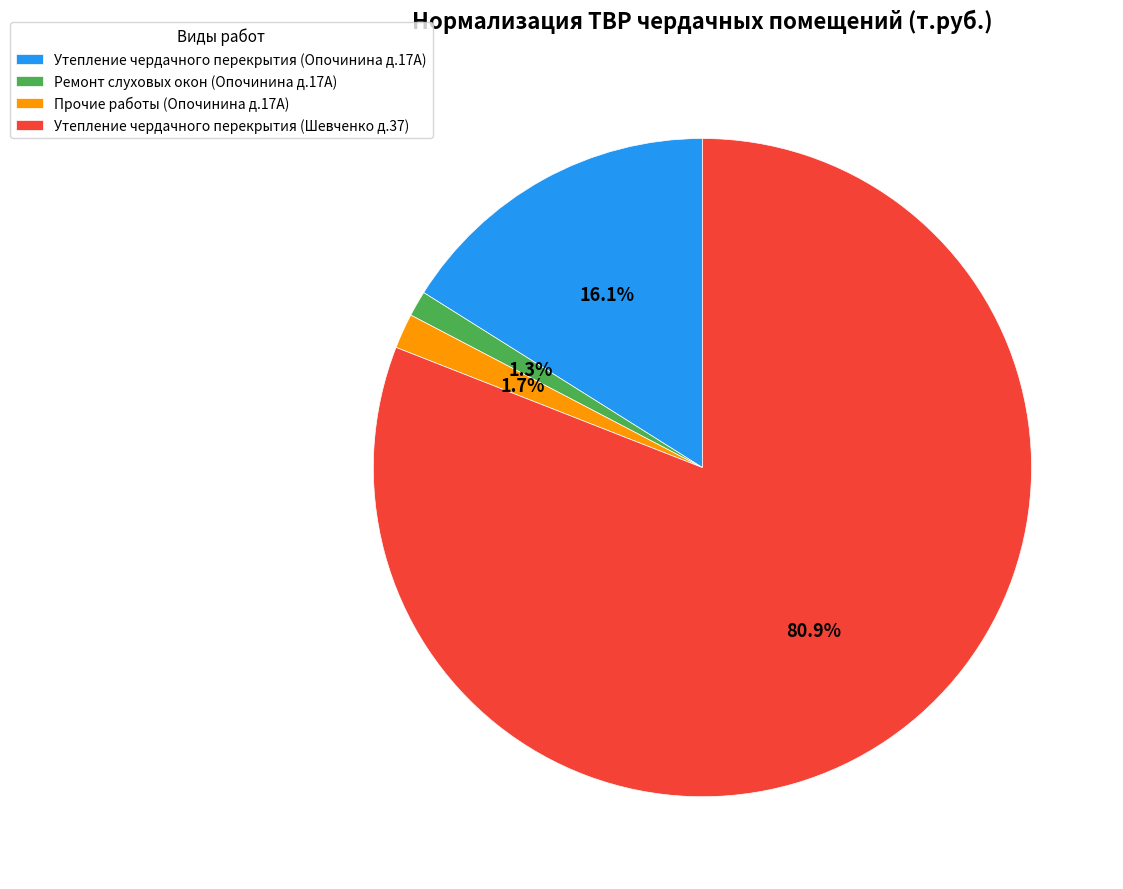

How much of the chart is everything except Прочие работы (Опочинина д.17А)?

98.3%